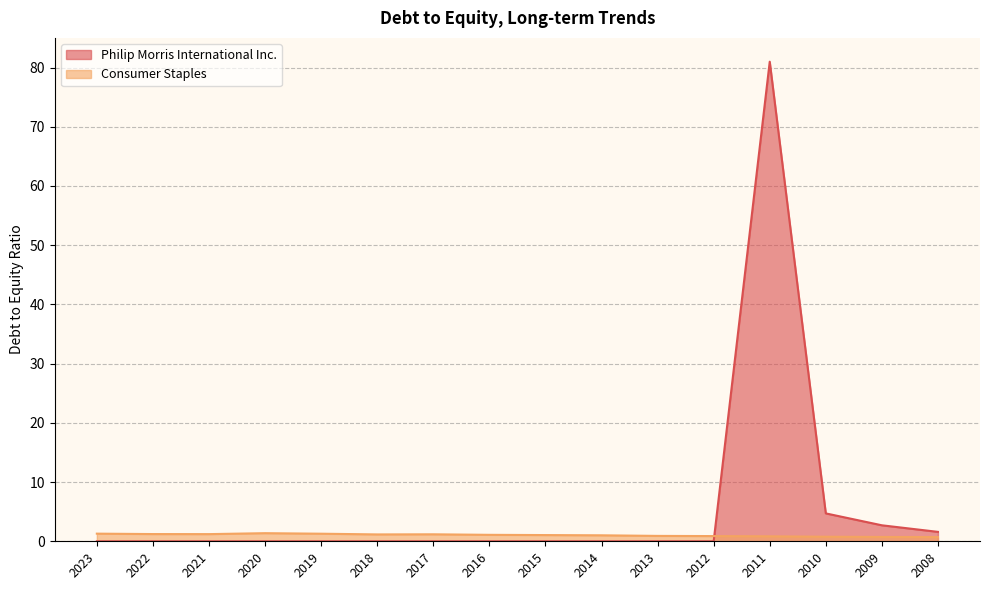

The Consumer Staples series shows 0.2 at 2021. True or false?

False